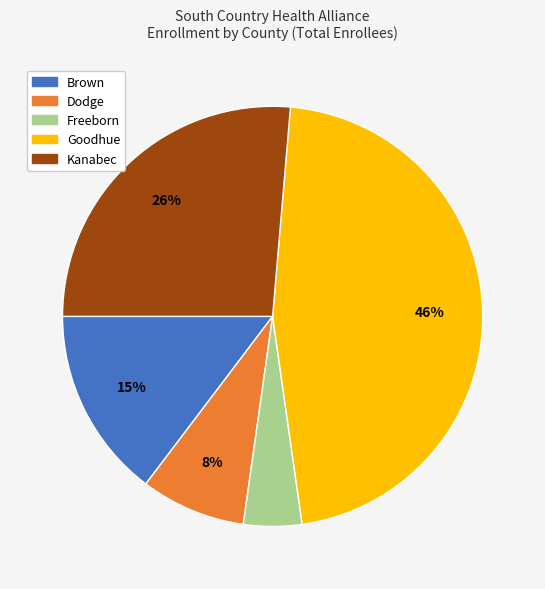

What is the ratio of the value at Kanabec to the value at Goodhue?

0.6